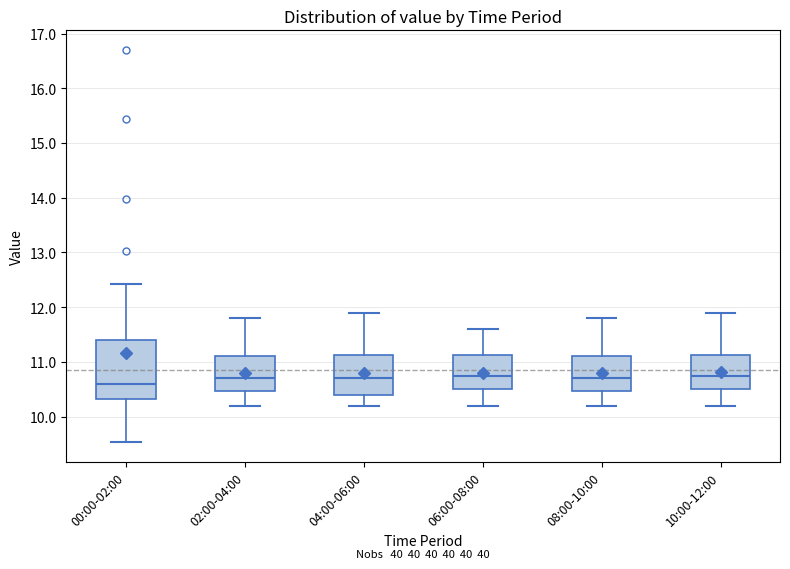

Reading left to right, transcribe this box plot: for each box, give where its median line is, the range the box spans, and where its two whiskers end, as read against the y-axis. The values are not printed on the chart, so give them approximately, as read against the axis.

00:00-02:00: median 10.6, box 10.3 to 11.4, whiskers 9.5 to 12.4
02:00-04:00: median 10.7, box 10.5 to 11.1, whiskers 10.2 to 11.8
04:00-06:00: median 10.7, box 10.4 to 11.1, whiskers 10.2 to 11.9
06:00-08:00: median 10.8, box 10.5 to 11.1, whiskers 10.2 to 11.6
08:00-10:00: median 10.7, box 10.5 to 11.1, whiskers 10.2 to 11.8
10:00-12:00: median 10.8, box 10.5 to 11.1, whiskers 10.2 to 11.9